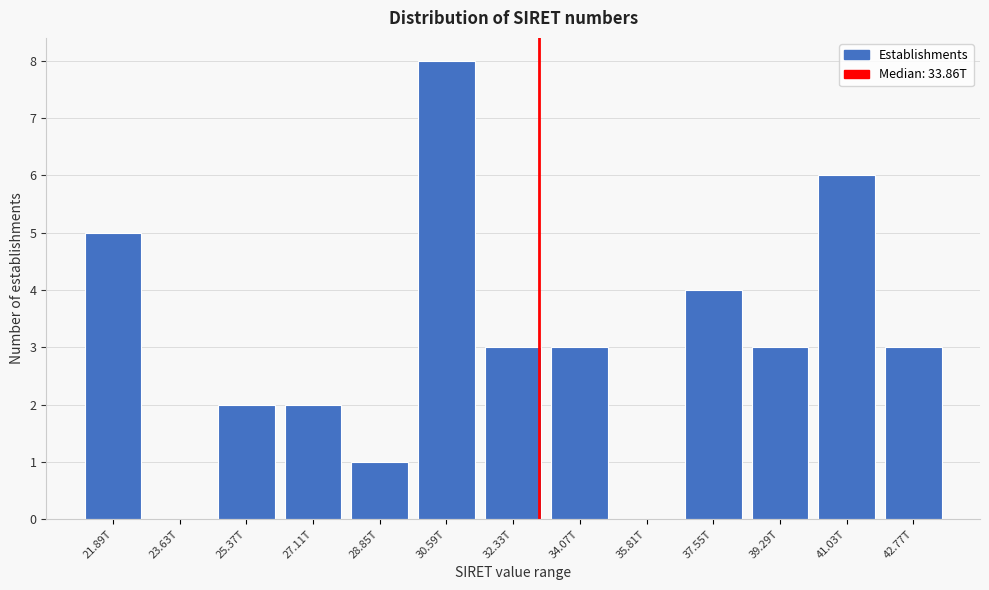

Reading left to right, extract all data points from this chart.

21.89T=5	23.63T=0	25.37T=2	27.11T=2	28.85T=1	30.59T=8	32.33T=3	34.07T=3	35.81T=0	37.55T=4	39.29T=3	41.03T=6	42.77T=3